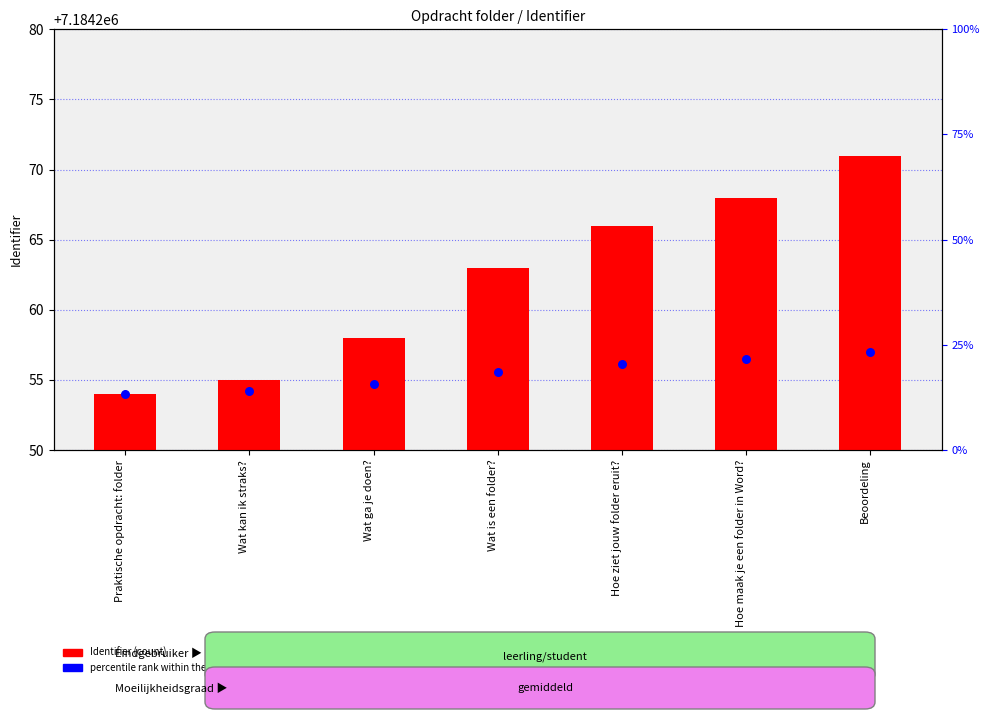

At how many categories does at least one series exceed 7184259?

4